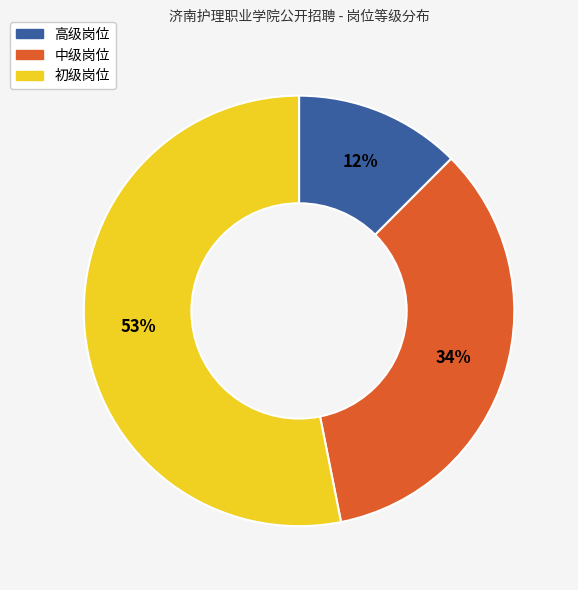

To the nearest percent, what is the difference between the largest and smallest slice percentages?

41%